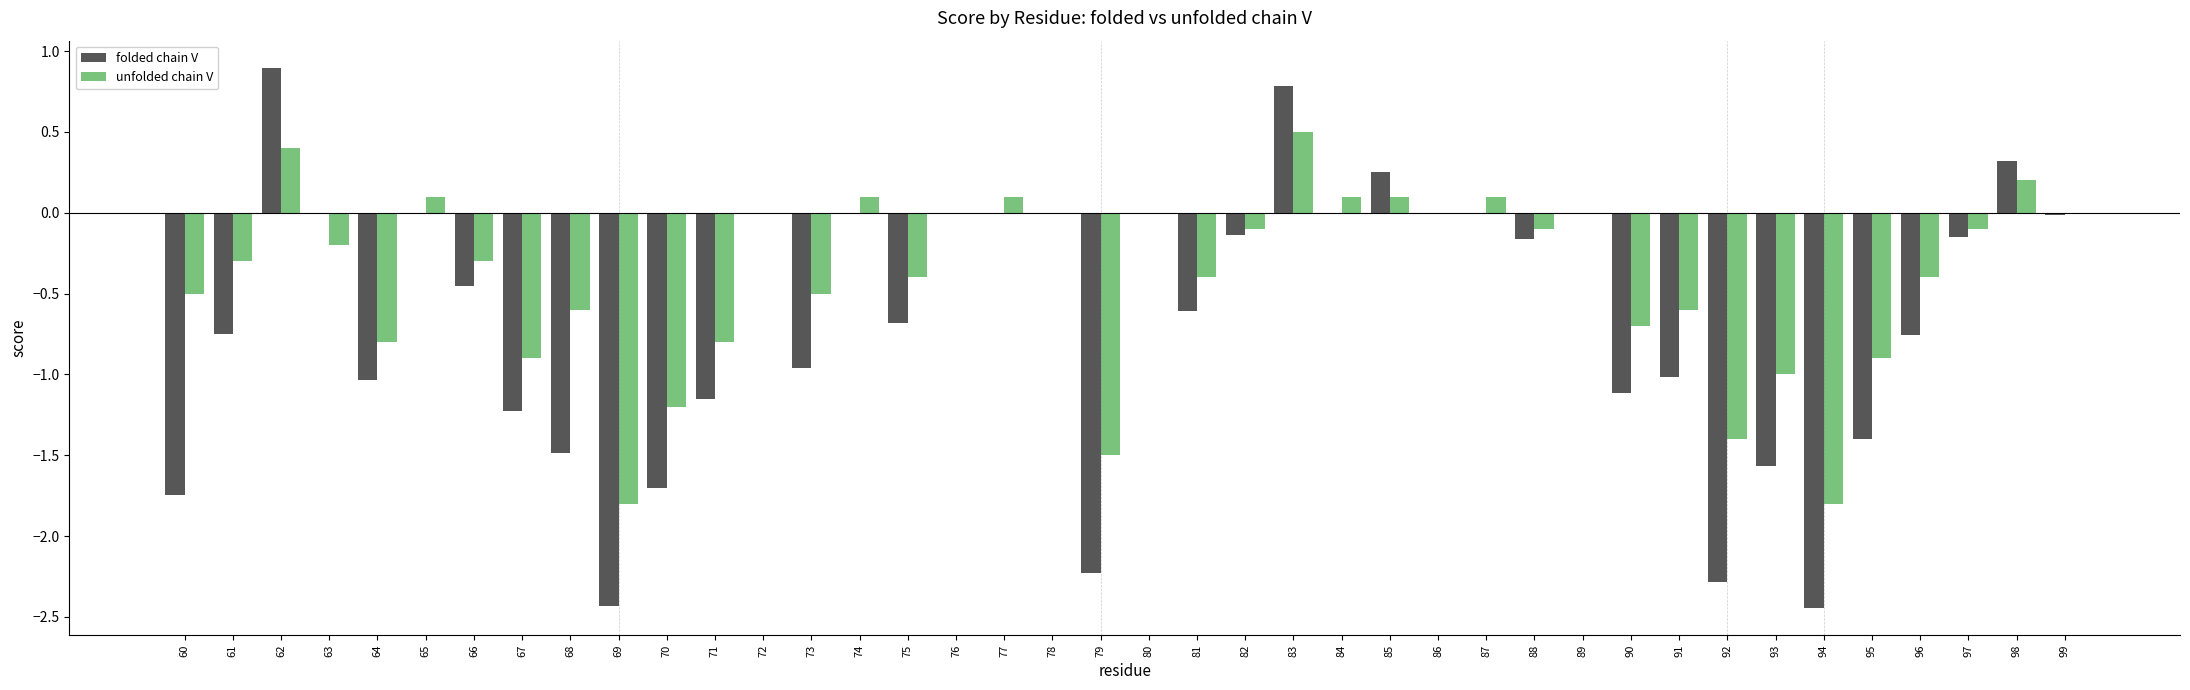

What is the spread (max minus min) of values at 95?

0.5